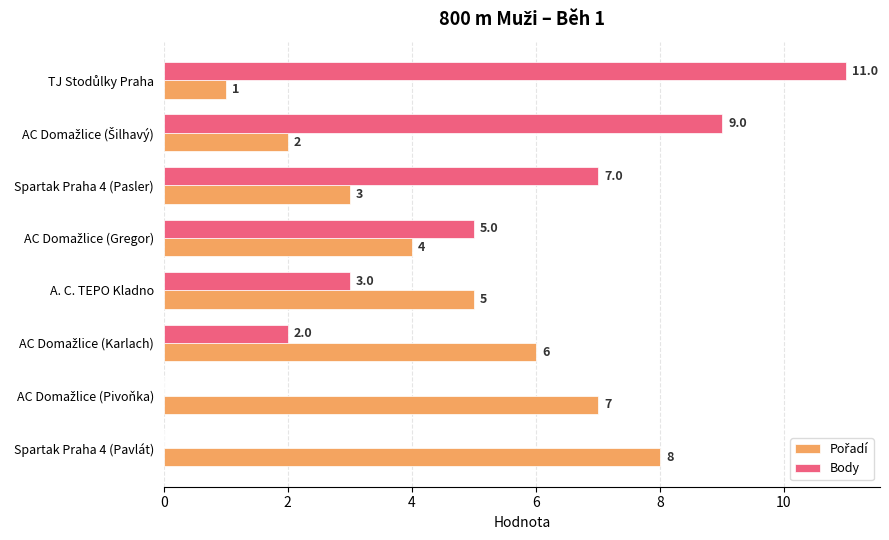

True or false: Body has a value of 7 at Spartak Praha 4 (Pasler).

True